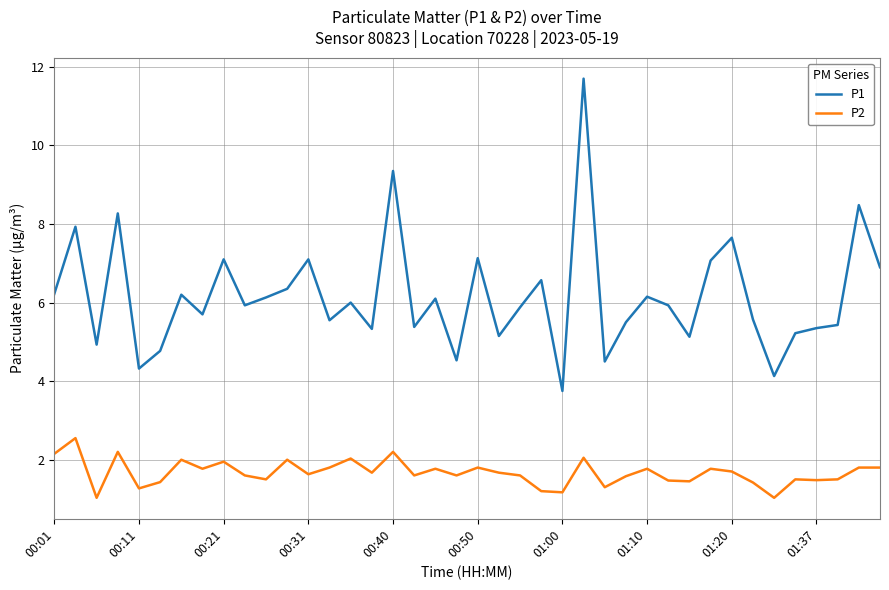

What is the smallest value displayed?

1.0